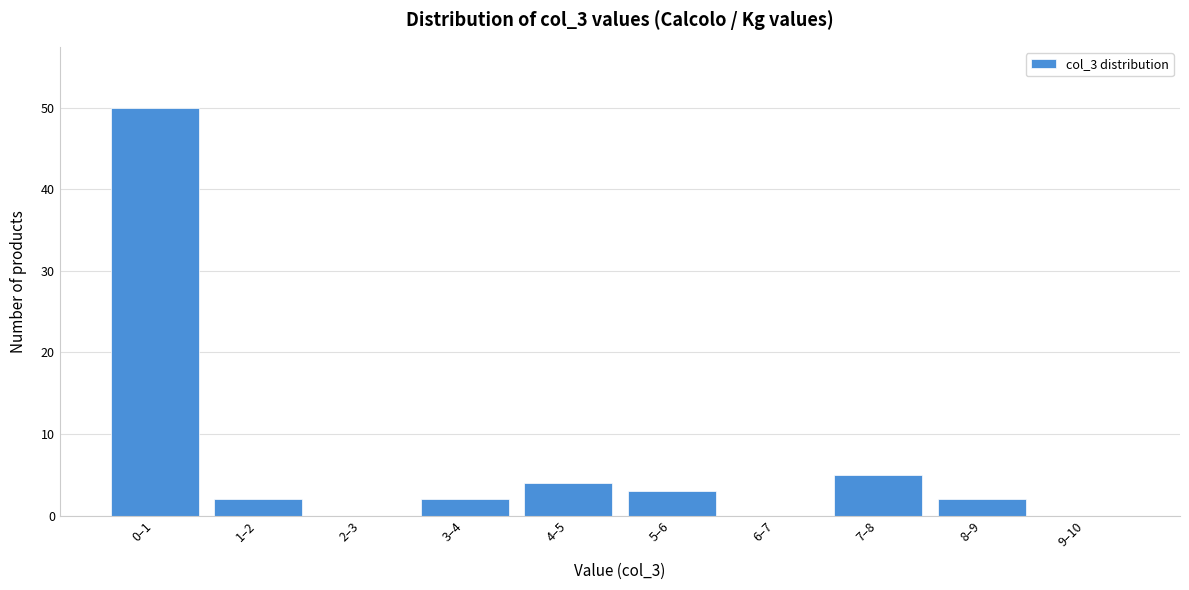

Reading left to right, extract all data points from this chart.

0–1=50	1–2=2	2–3=0	3–4=2	4–5=4	5–6=3	6–7=0	7–8=5	8–9=2	9–10=0